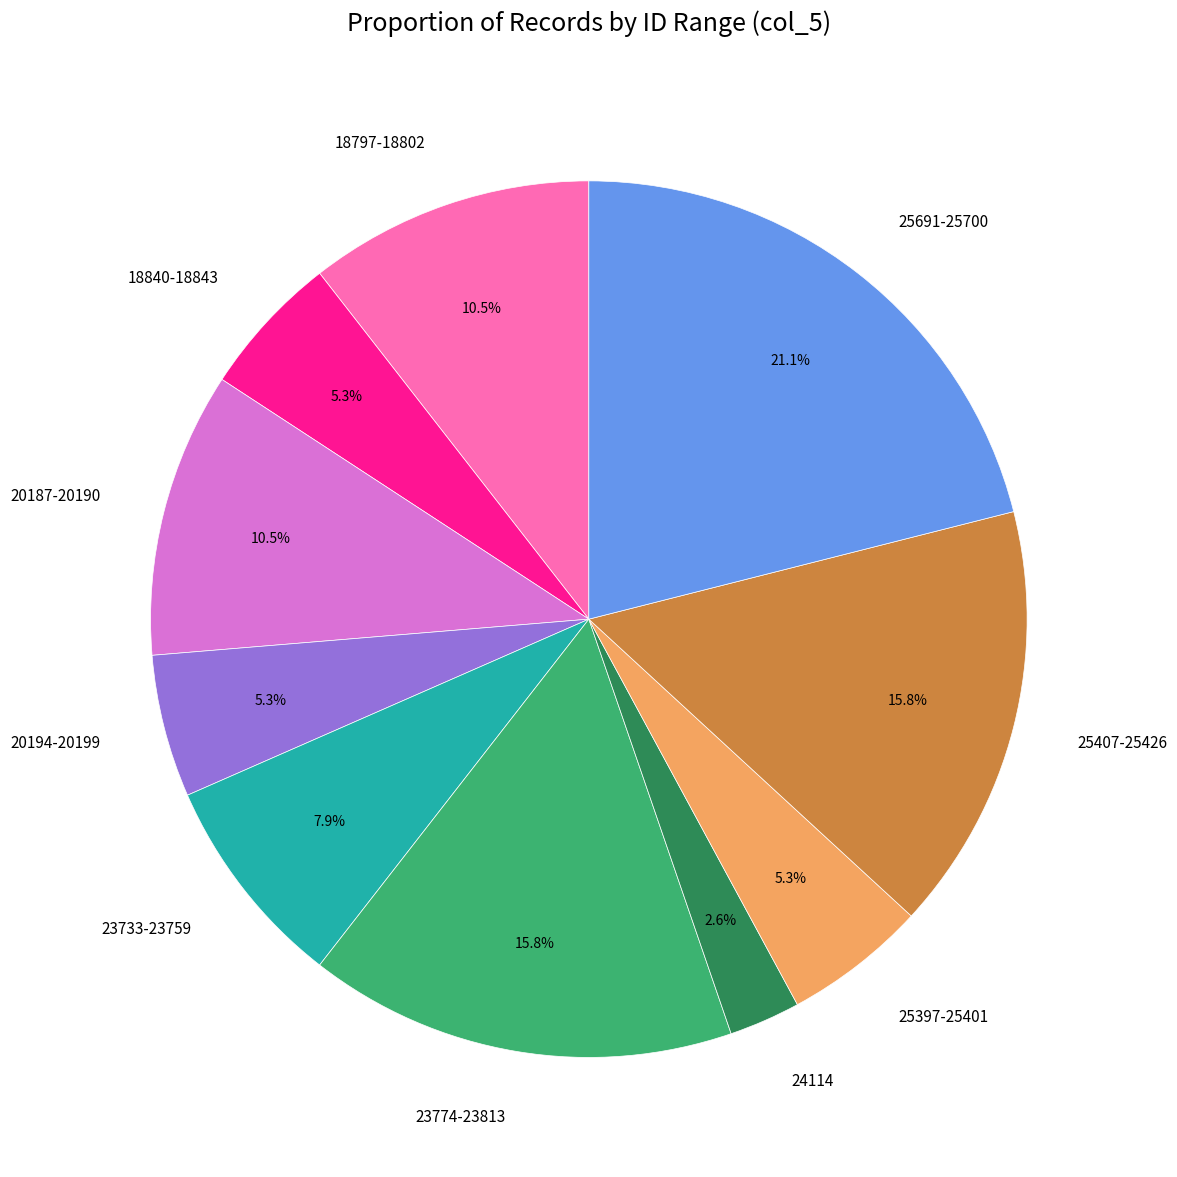

What percentage do 20187-20190 and 25407-25426 together represent?

26.3%